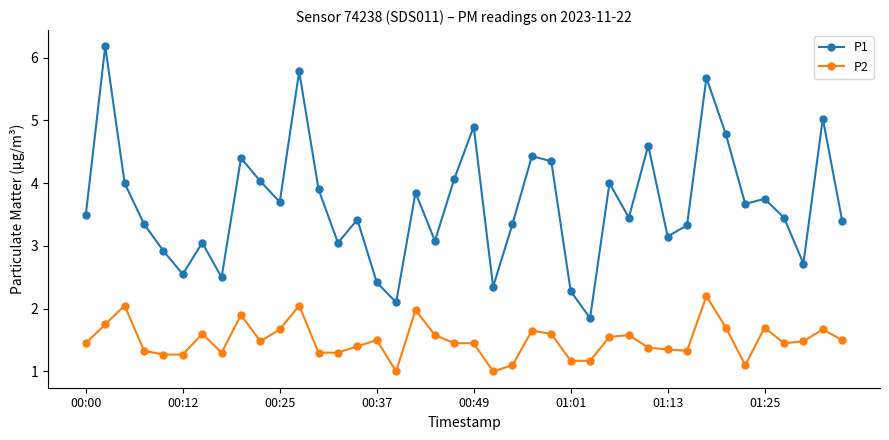

What is the sum of all P1 values?

146.4